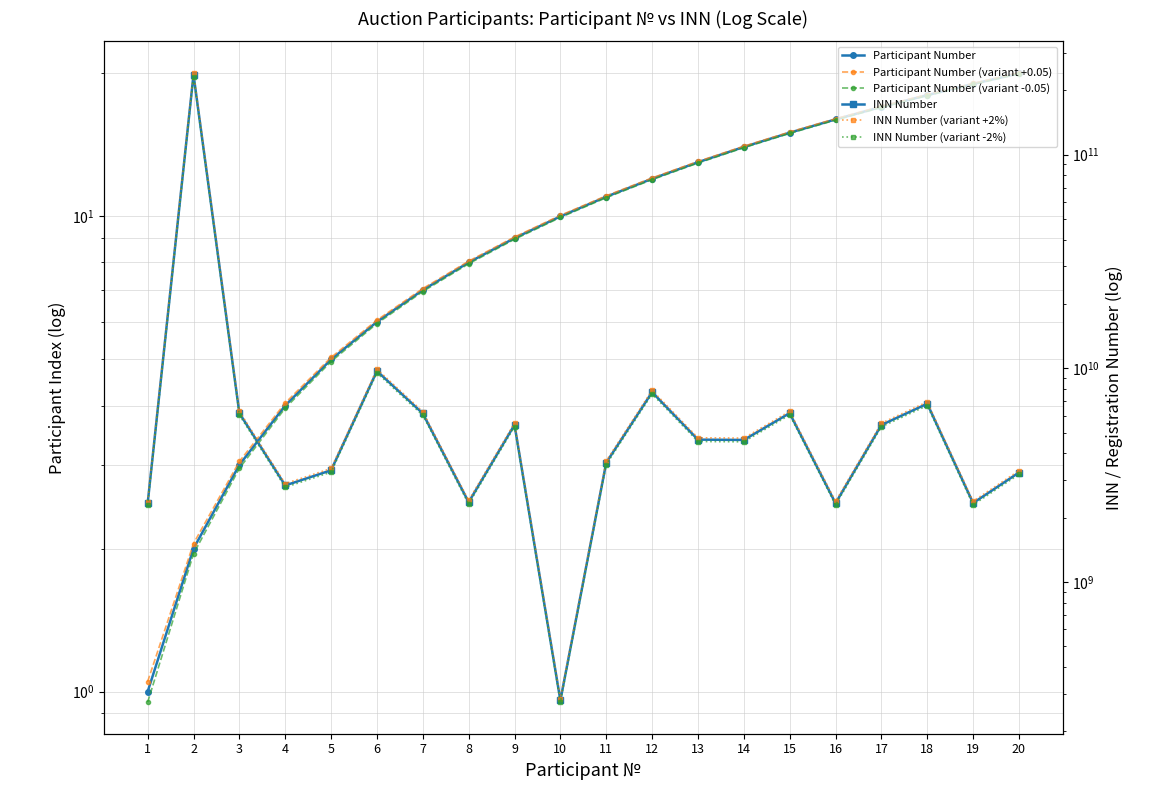

True or false: Participant Number and INN Number cross at least once.

False